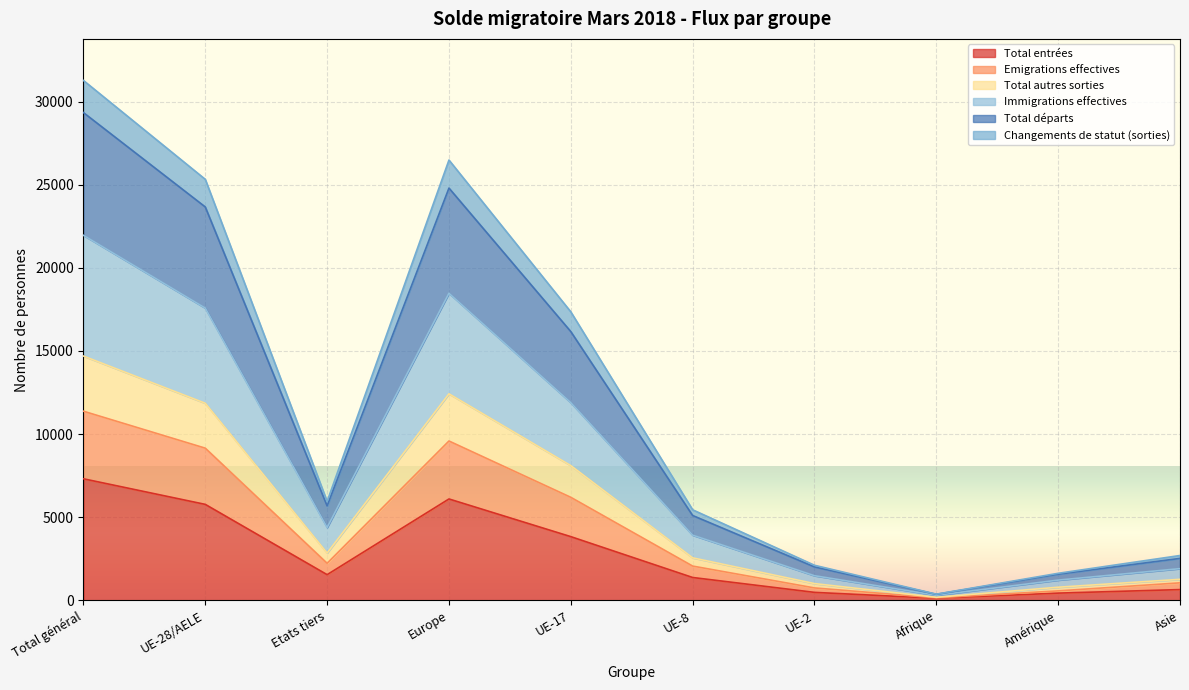

At which category does Changements de statut (sorties) reach its first local peak?

Europe